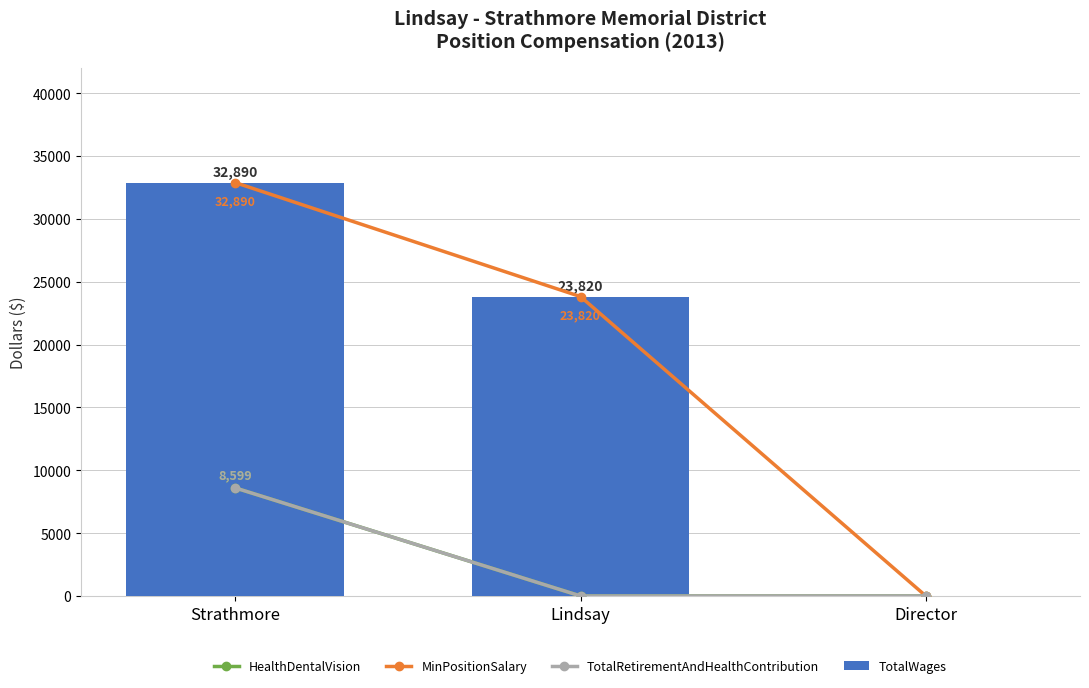

What is the spread (max minus min) of values at Strathmore?

24291